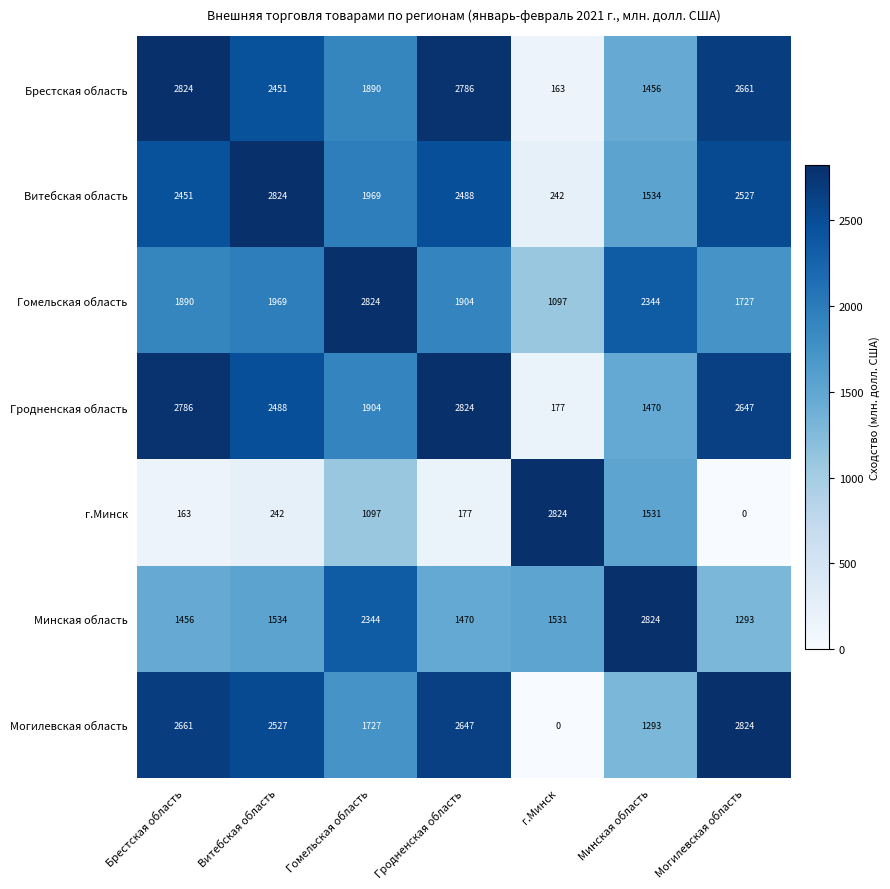

What value does the Витебская область series have at Могилевская область?

2527